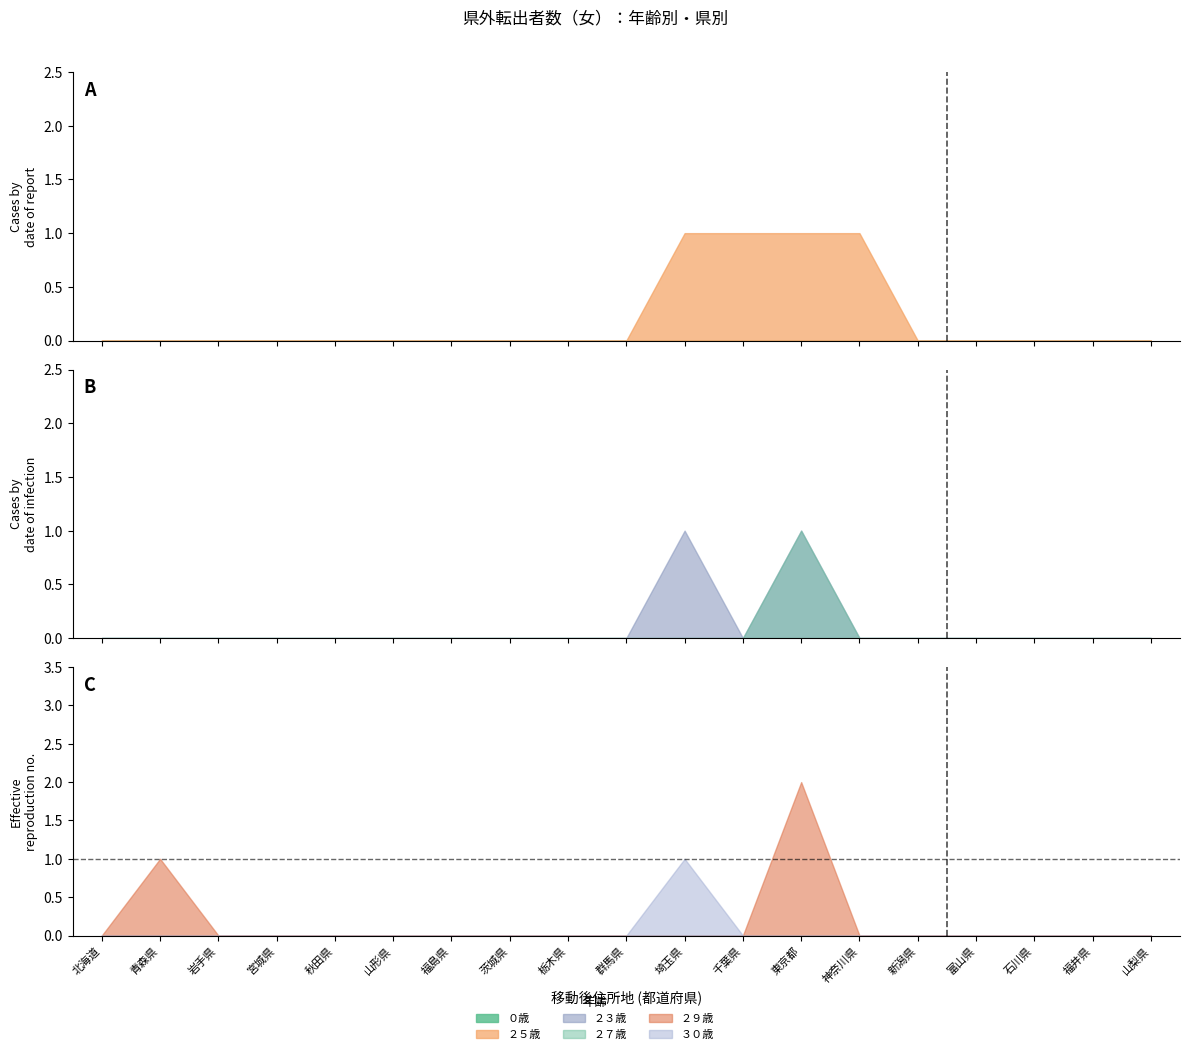

What is the label of the 8th point from the left?

茨城県